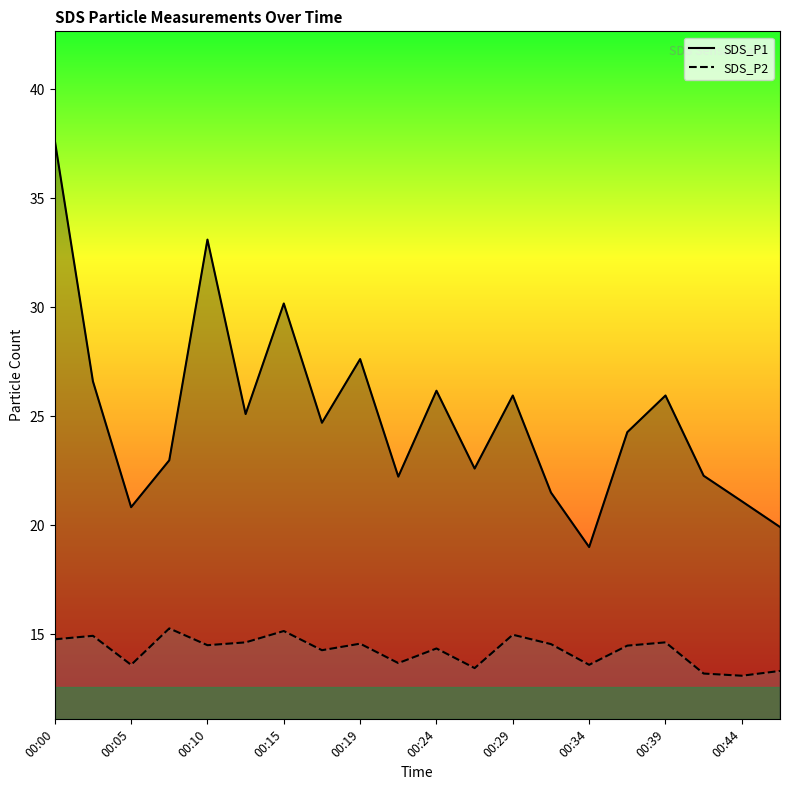

List the series in order of their overall mean, highest first.

SDS_P1, SDS_P2